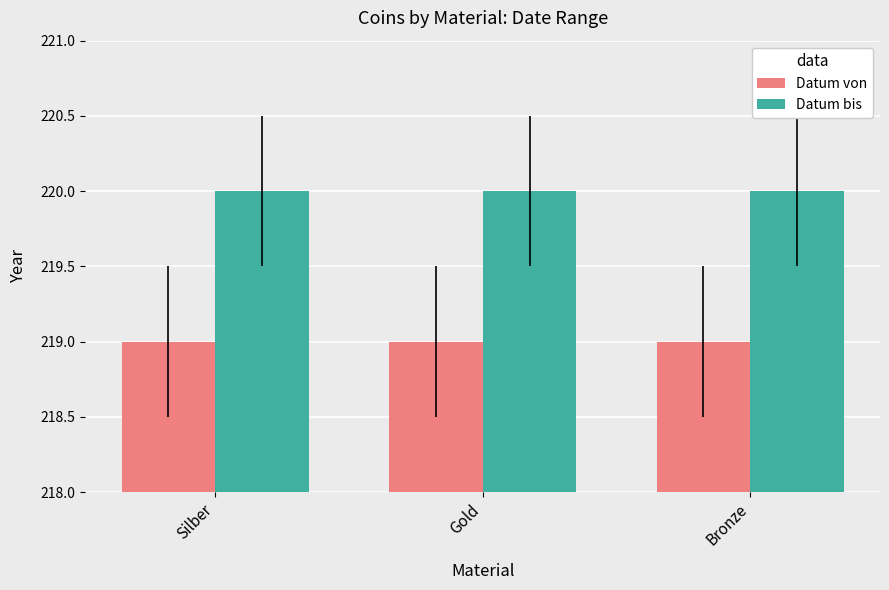

Count the number of categories in the chart.

3